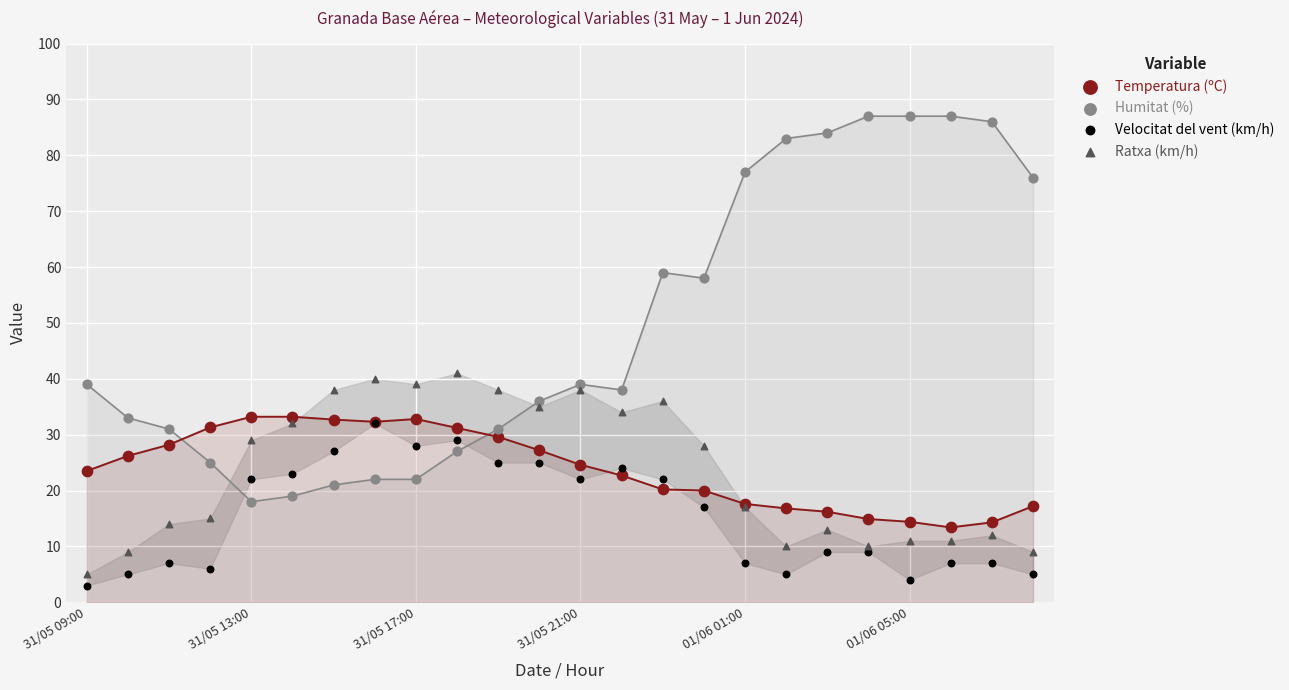

What are all the series names shown in the legend?

Temperatura (ºC), Humitat (%), Velocitat del vent (km/h), Ratxa (km/h)